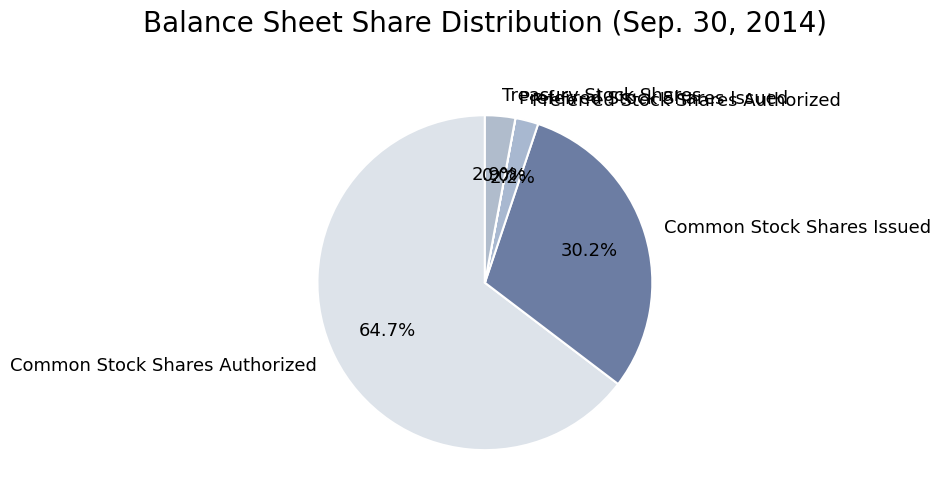

What portion of the pie excludes Treasury Stock Shares?

97.1%